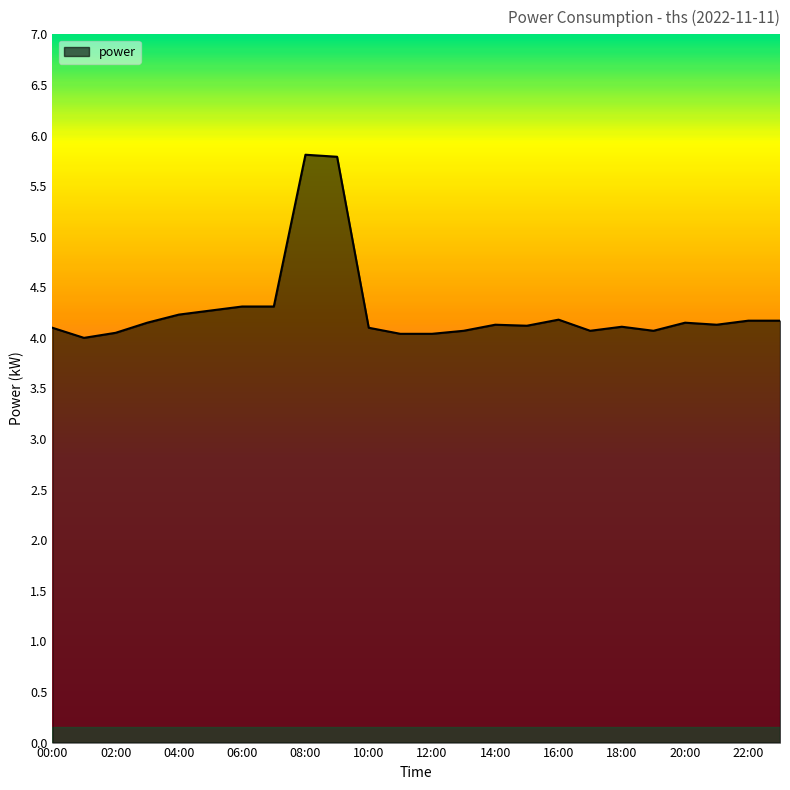

What is the difference between the maximum and minimum values?

1.8